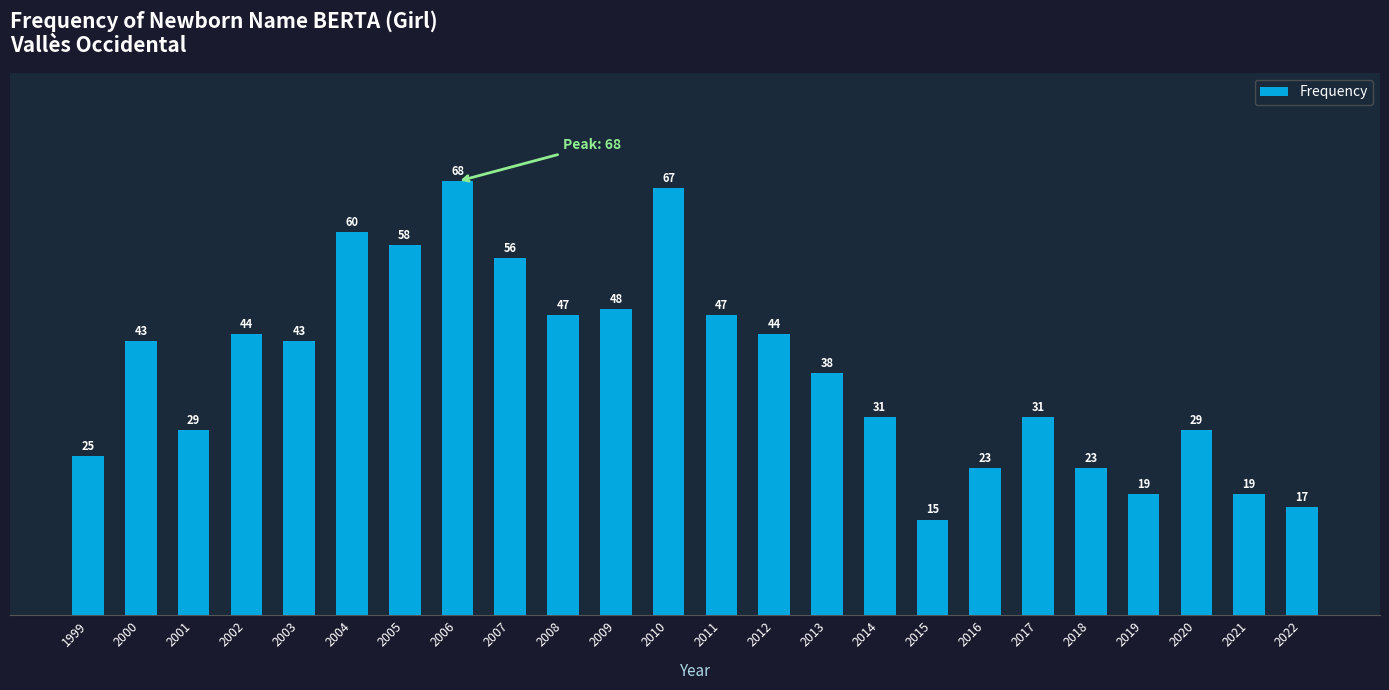

What is the approximate value at 2019, to the nearest 5?

20